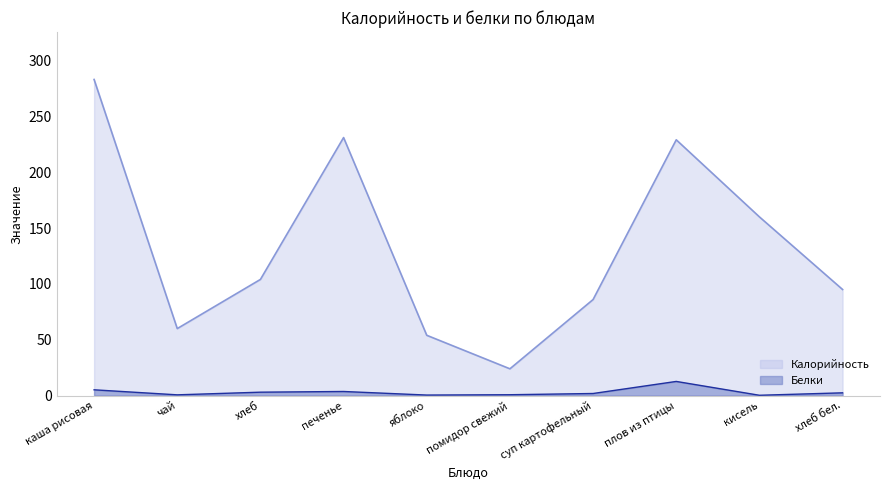

What is the sum of all Калорийность values?

1326.0